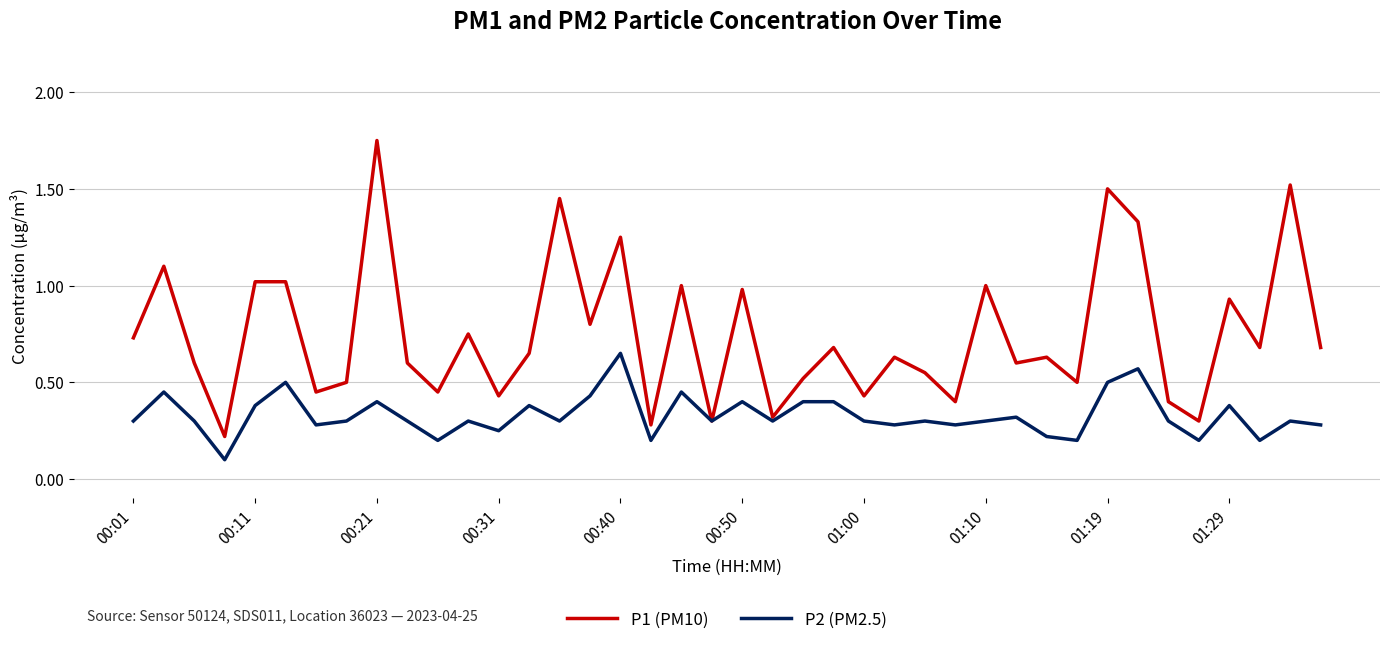

List the series in order of their overall mean, lowest first.

P2 (PM2.5), P1 (PM10)